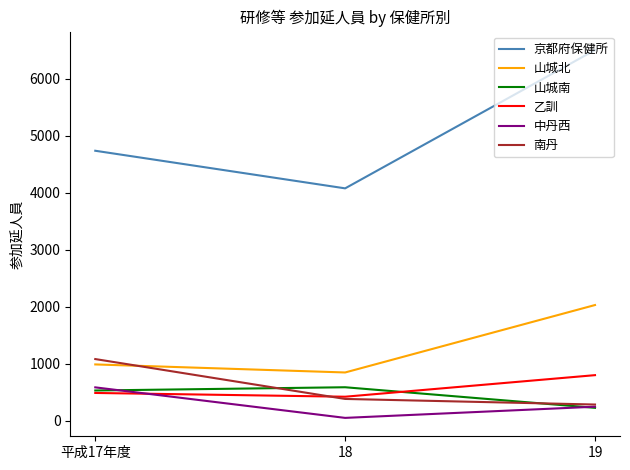

Reading left to right, what are all the values shown in this chart?

京都府保健所: 平成17年度=4734	18=4075	19=6499
山城北: 平成17年度=989	18=848	19=2030
山城南: 平成17年度=532	18=589	19=228
乙訓: 平成17年度=489	18=423	19=801
中丹西: 平成17年度=587	18=52	19=248
南丹: 平成17年度=1083	18=384	19=286